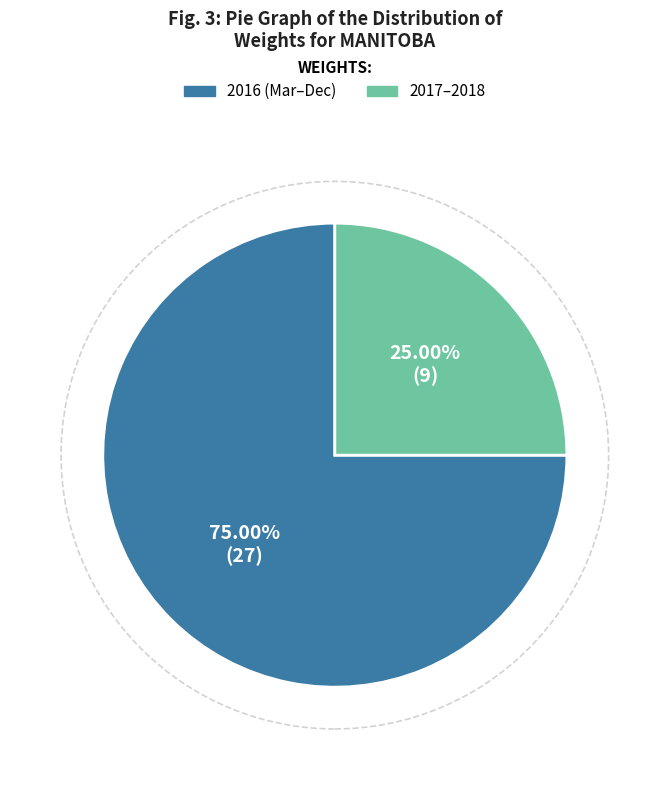

How many segments does this pie chart have?

2